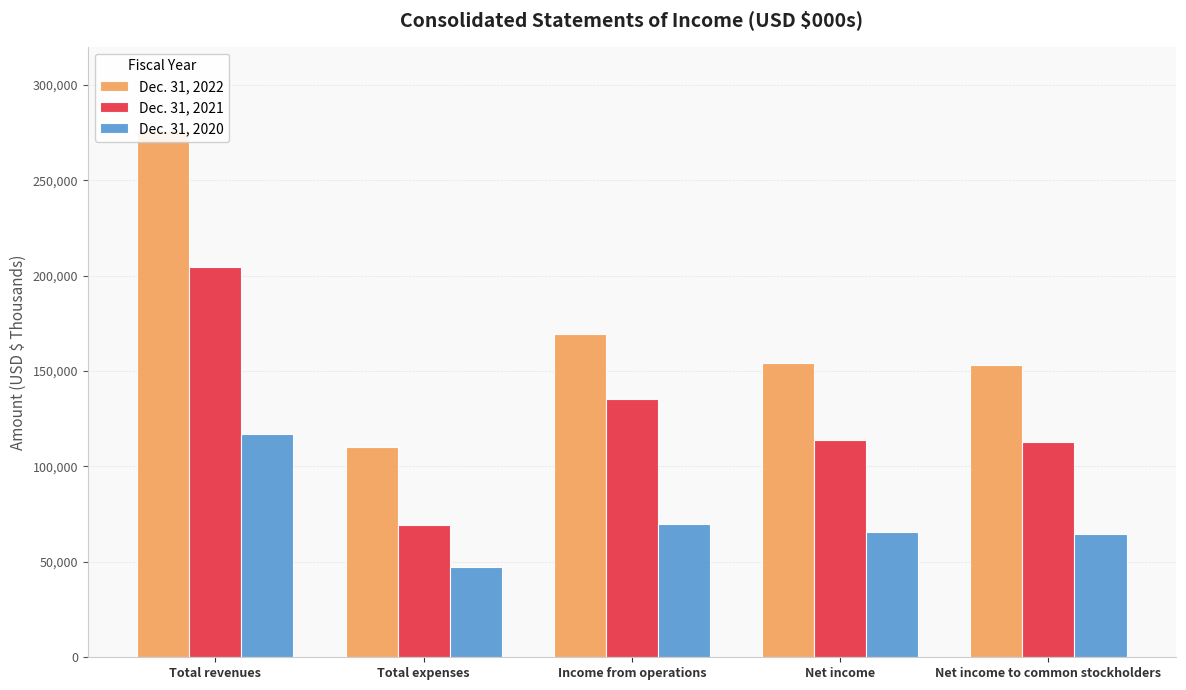

Reading right to left, what are all the values shown in this chart?

Dec. 31, 2022: Net income to common stockholders=153034	Net income=154386	Income from operations=169617	Total expenses=110343	Total revenues=276359
Dec. 31, 2021: Net income to common stockholders=112638	Net income=113990	Income from operations=135371	Total expenses=69180	Total revenues=204551
Dec. 31, 2020: Net income to common stockholders=64378	Net income=65730	Income from operations=69737	Total expenses=47159	Total revenues=116896